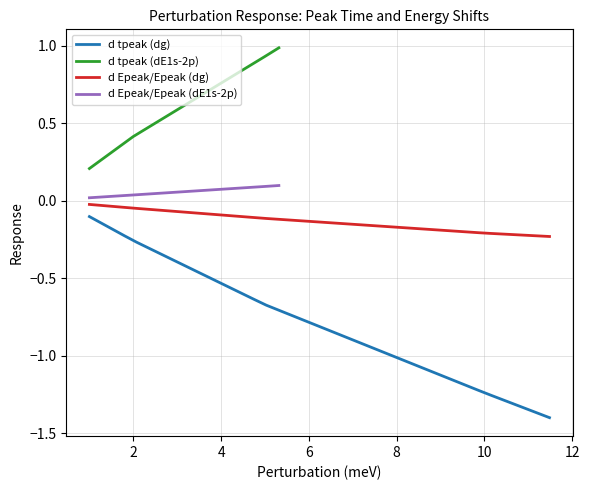

At how many categories does at least one series exceed 0?

40